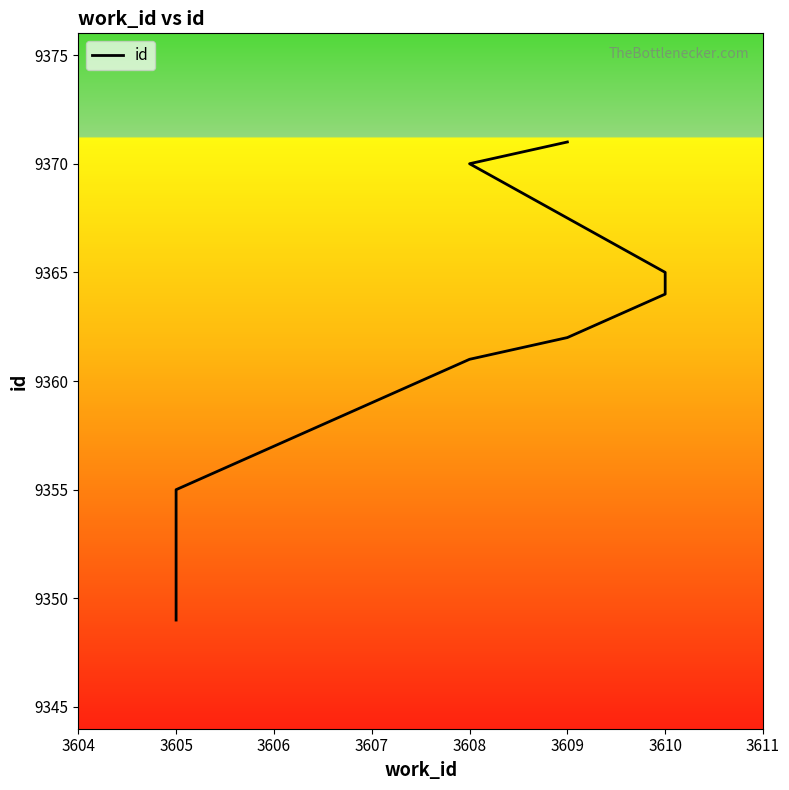

Does the chart display data point markers on the line(s)?

No